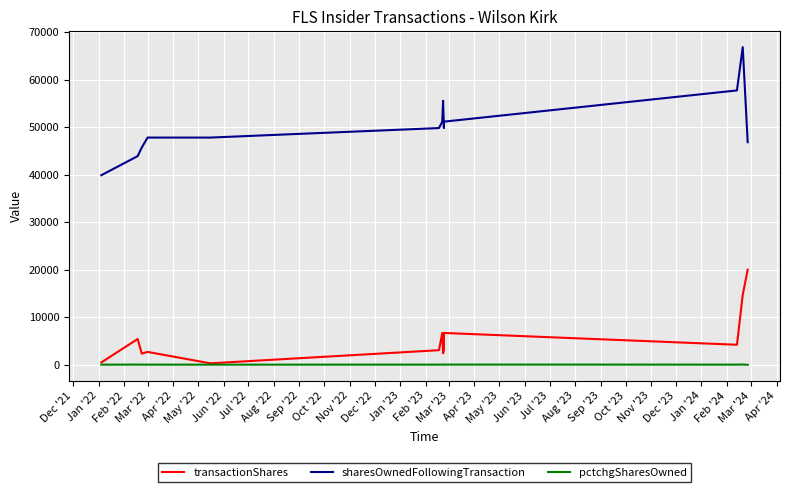

What is the difference between the second highest and minimum values in the sharesOwnedFollowingTransaction series?

17845